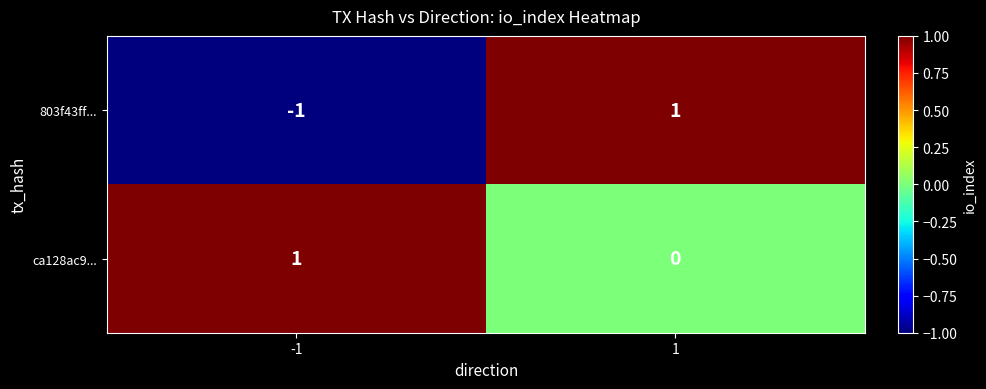

Which series changed the most between -1 and 1?

803f43ff...